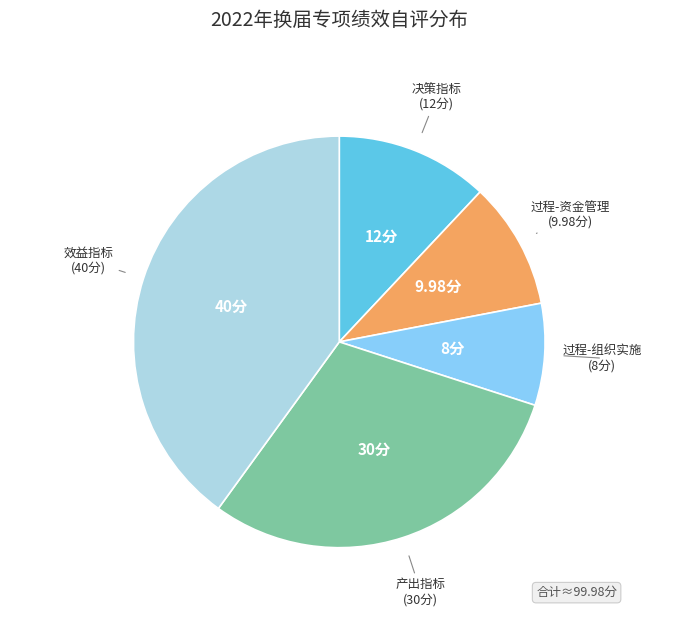

Is there a majority slice in this chart?

No